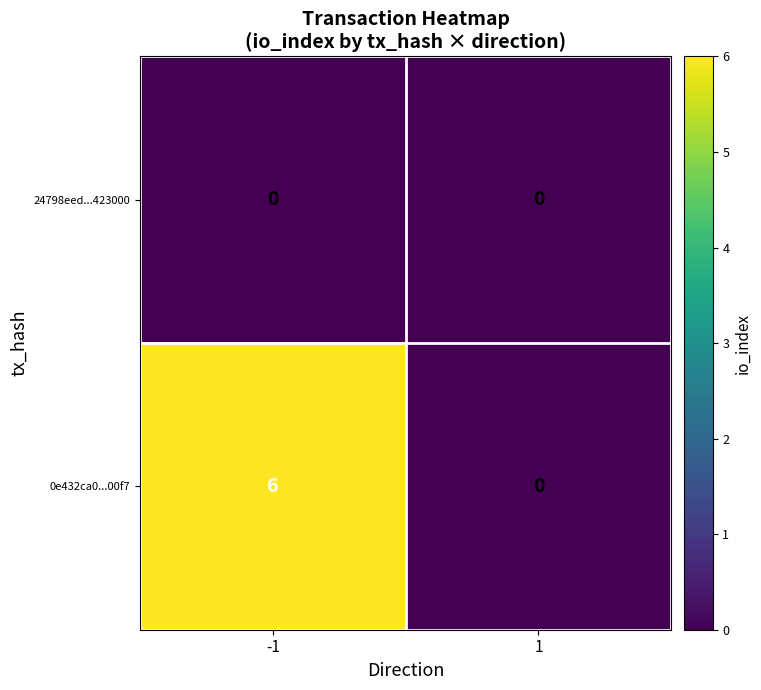

Count the number of data series in this chart.

2